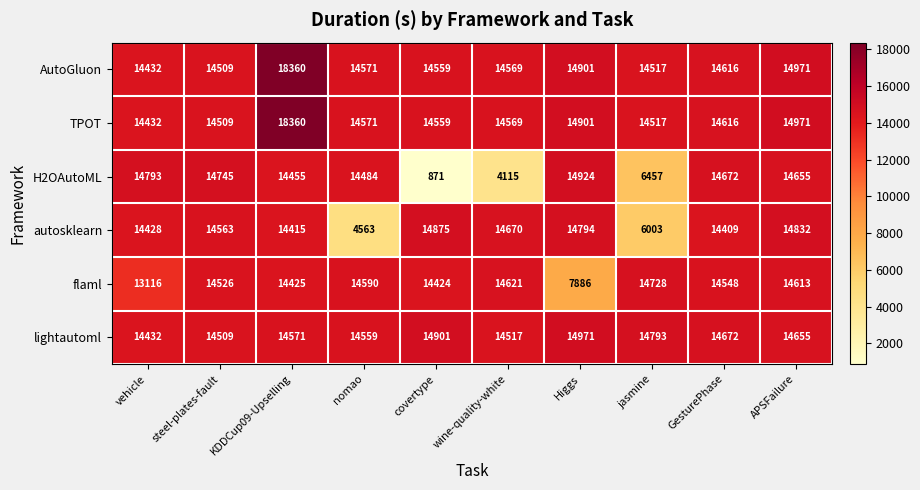

Which category has the lowest value across all series?

covertype